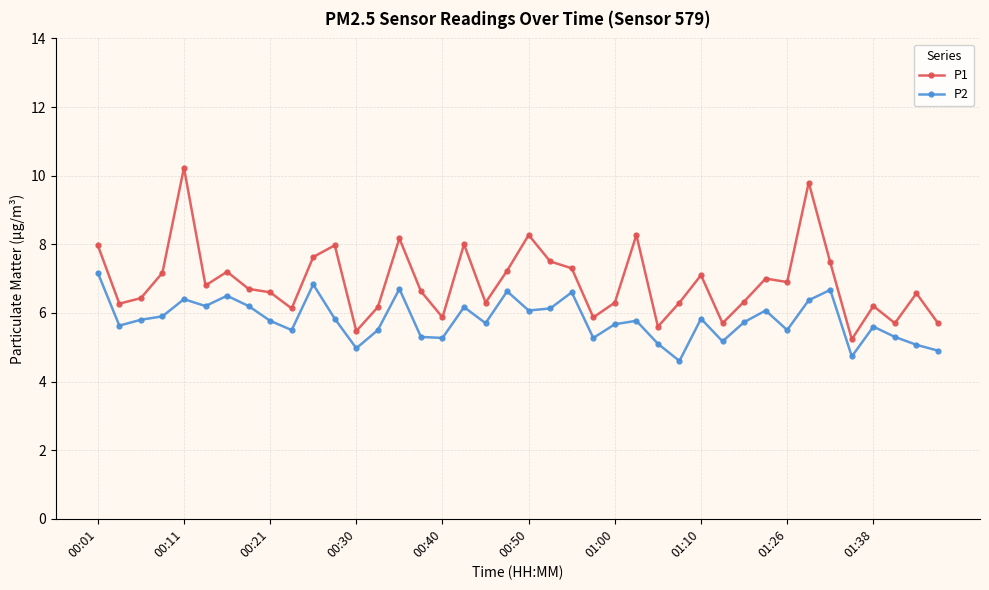

True or false: P1 and P2 cross at least once.

False